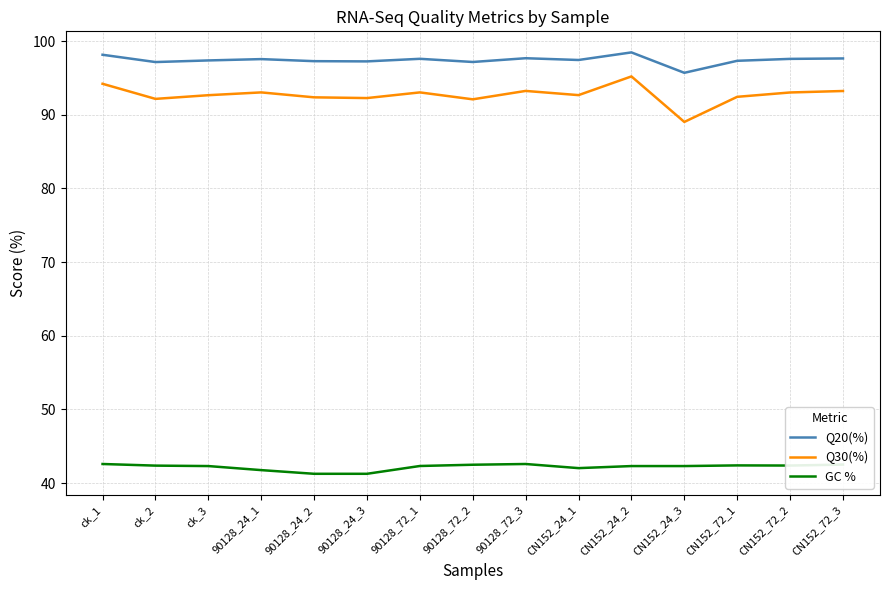

Does the chart display data point markers on the line(s)?

No